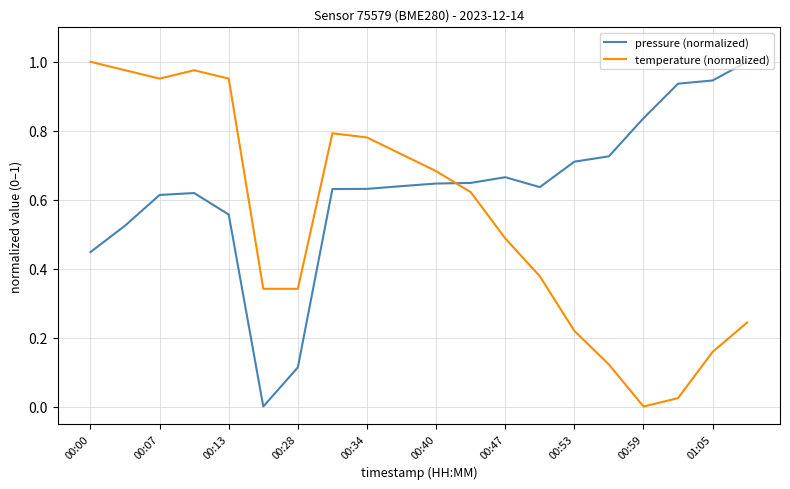

Which series has the largest total across all categories?

pressure (normalized)